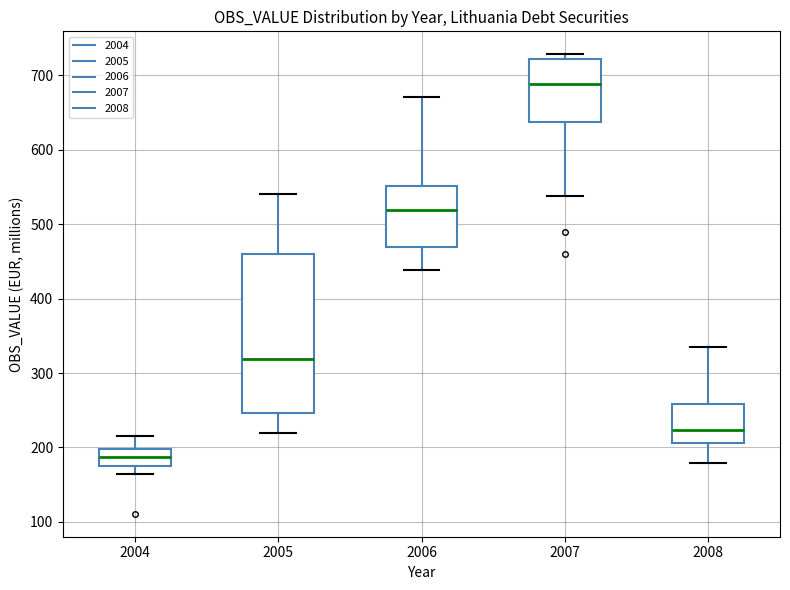

Reading left to right, read every box against the y-axis: the position of its median line, the range the box covers, and the ends of its whiskers. The values are not printed on the chart, so give them approximately, as read against the axis.

2004: median 190, box 180 to 200, whiskers 160 to 220
2005: median 320, box 250 to 460, whiskers 220 to 540
2006: median 520, box 470 to 550, whiskers 440 to 670
2007: median 690, box 640 to 720, whiskers 540 to 730
2008: median 220, box 210 to 260, whiskers 180 to 340